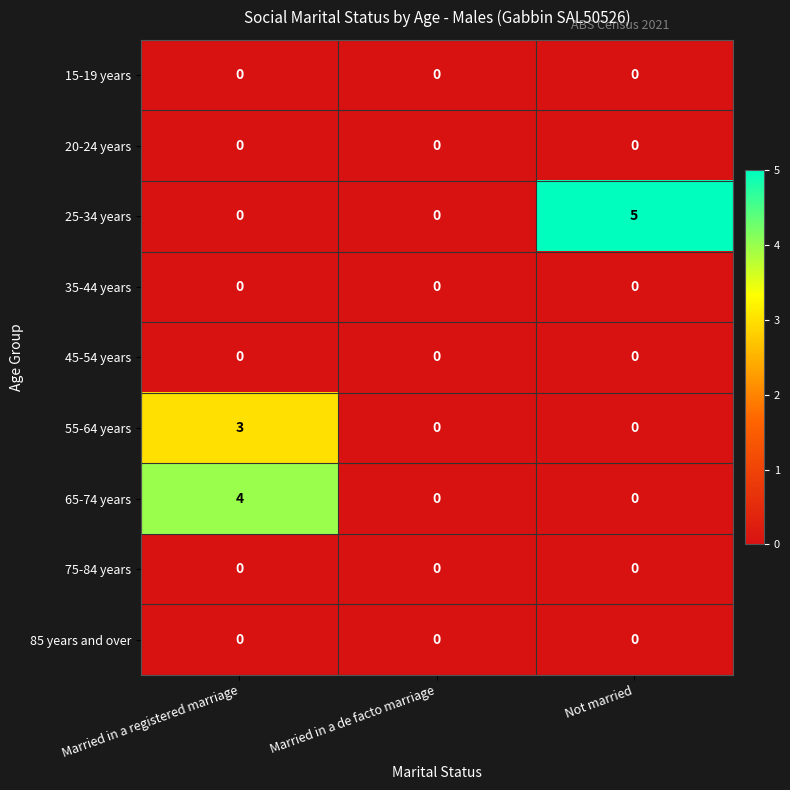

What is the sum of the 65-74 years values at Married in a registered marriage and Married in a de facto marriage?

4